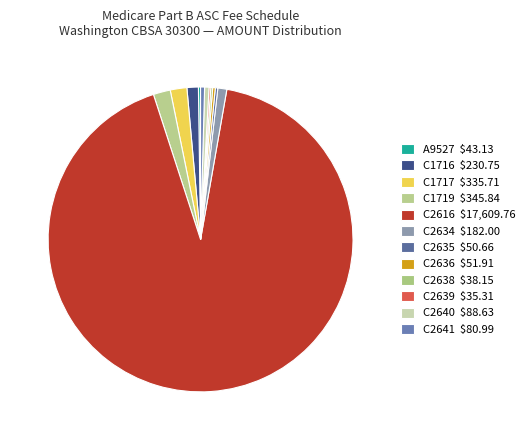

Combined, do C1716 and C2634 account for over 50%?

No